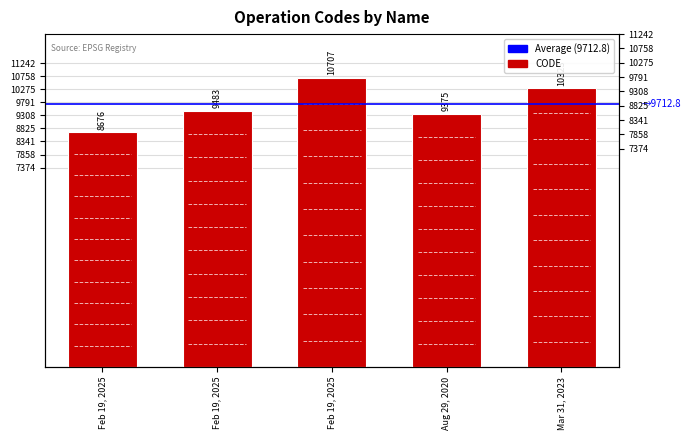

List the labels in order of value, largest first.

Feb 19, 2025, Mar 31, 2023, Feb 19, 2025, Aug 29, 2020, Feb 19, 2025